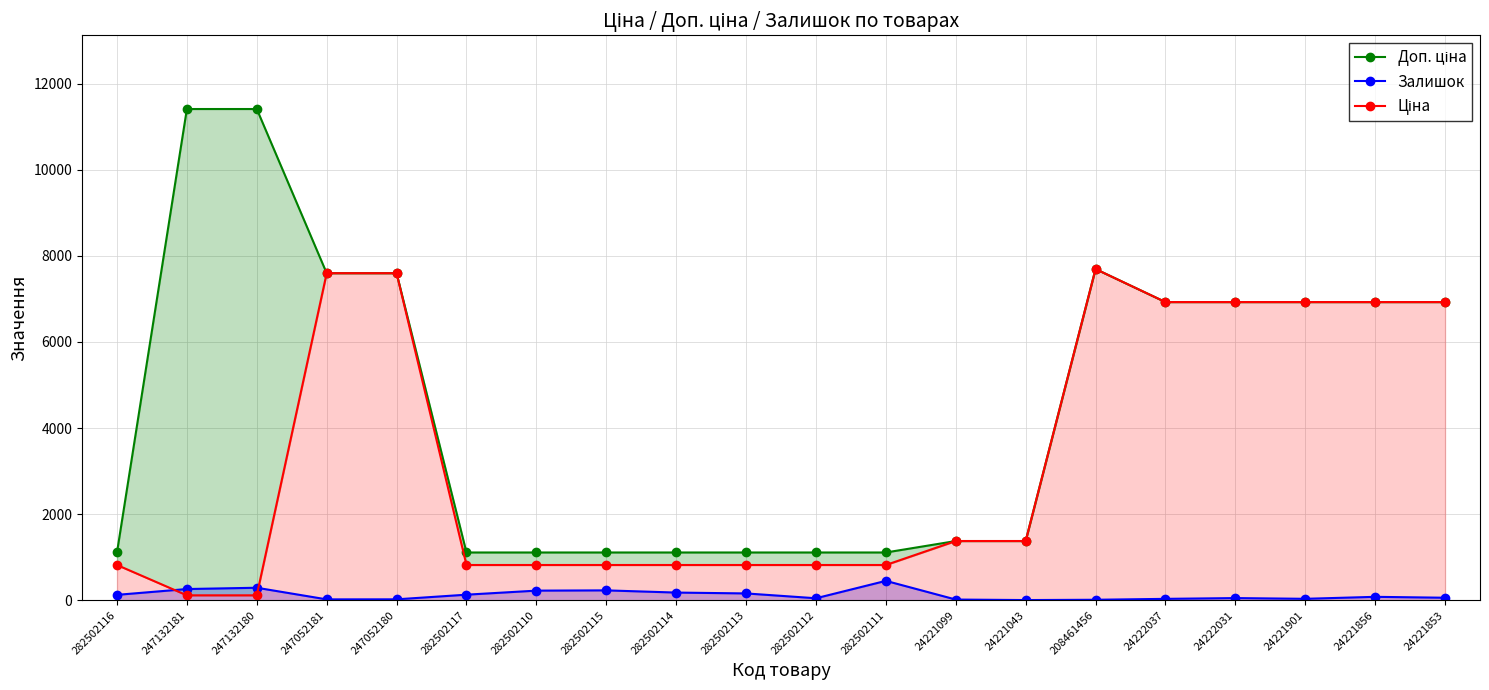

What is the value of the Ціна point at the 1st from the left?

818.5